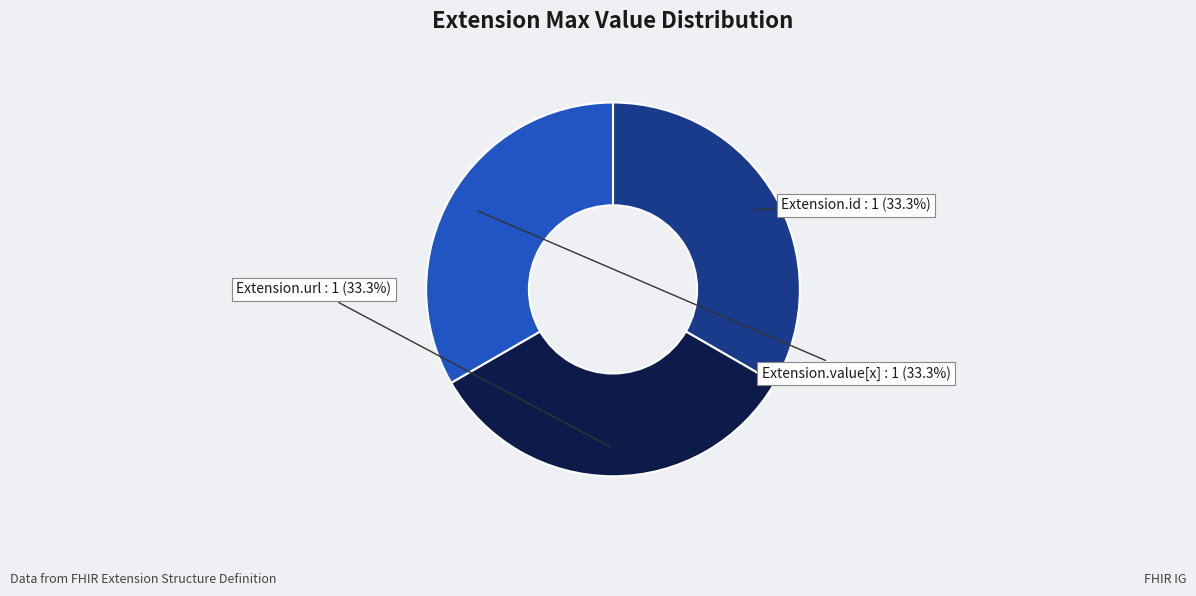

Approximately how many times larger is the value at Extension.url compared to Extension.value[x]?

1.0